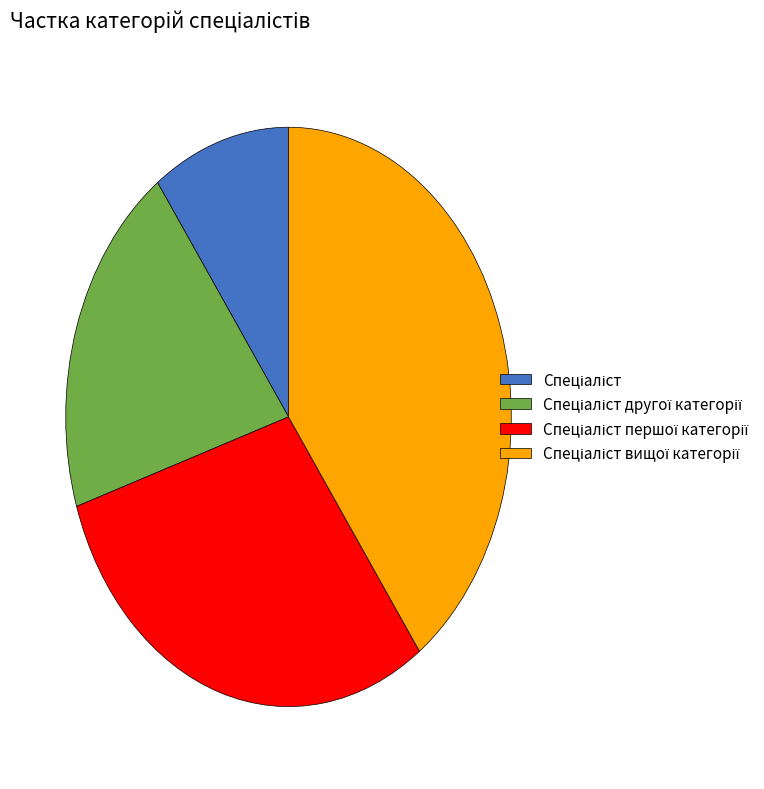

Does any single category account for the majority?

No